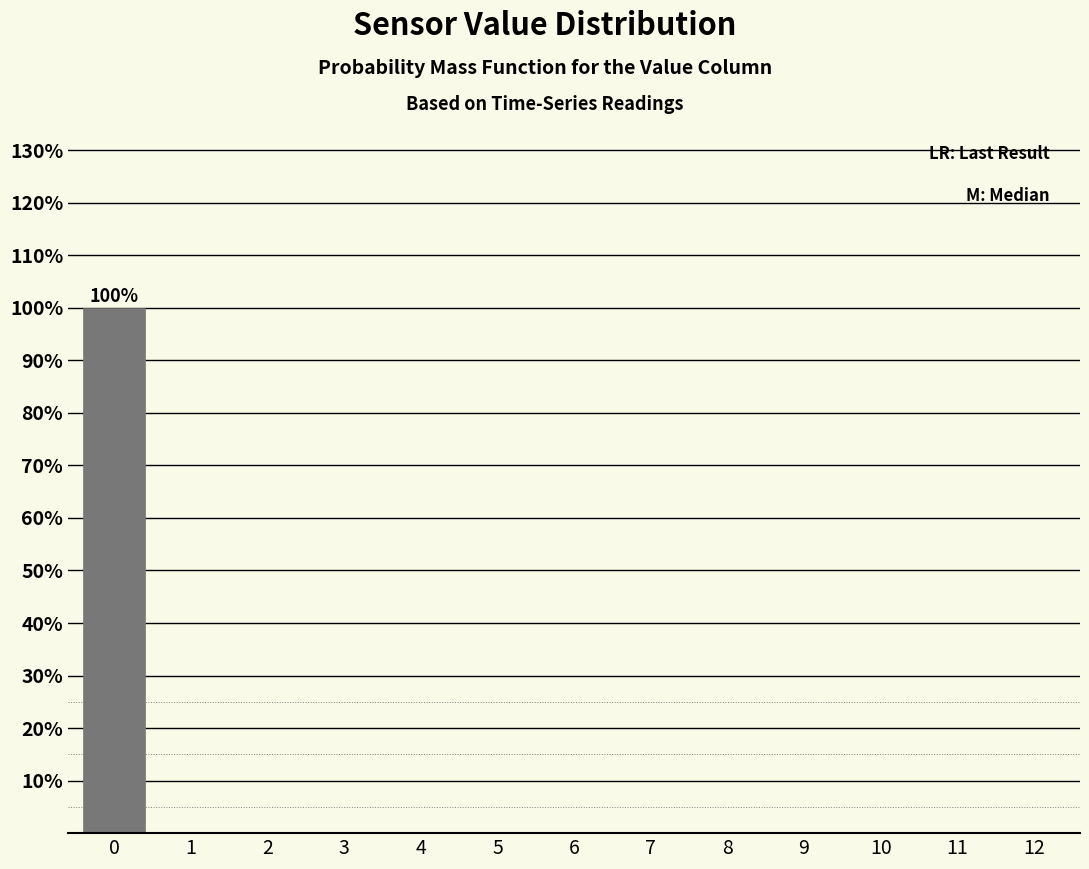

Over which range of the x-axis is the bar tallest?

-0.5 to 0.5